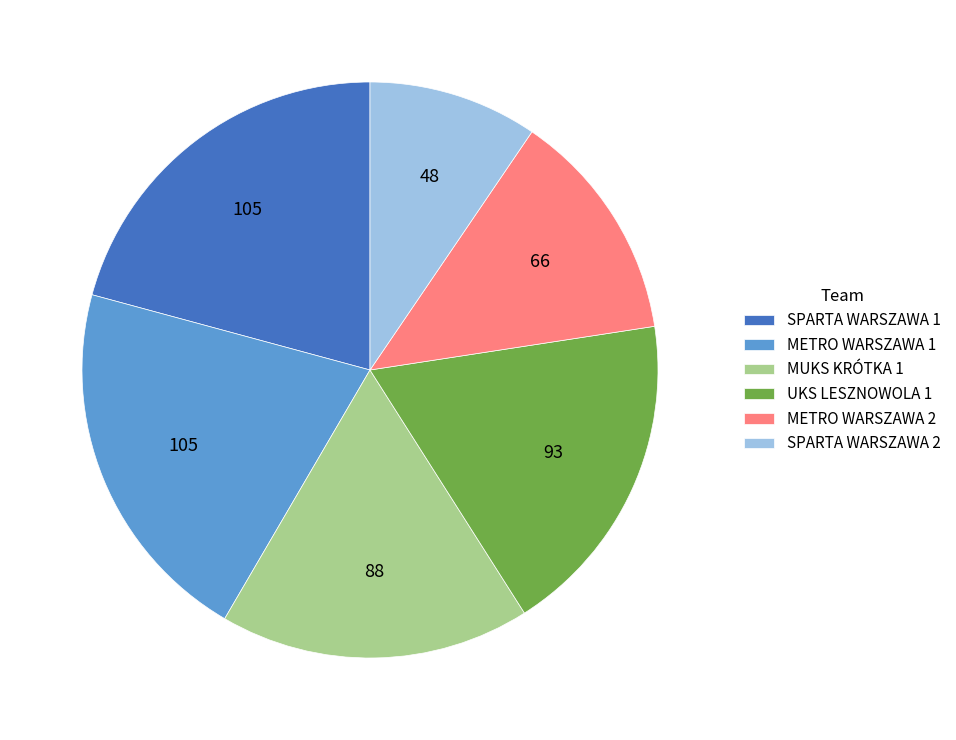

The MUKS KRÓTKA 1 slice represents 17% of the pie. True or false?

True